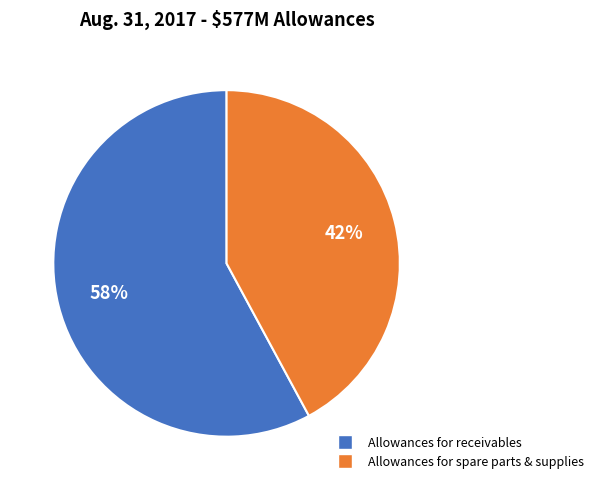

What is the smallest slice in the pie chart?

Allowances for spare parts & supplies